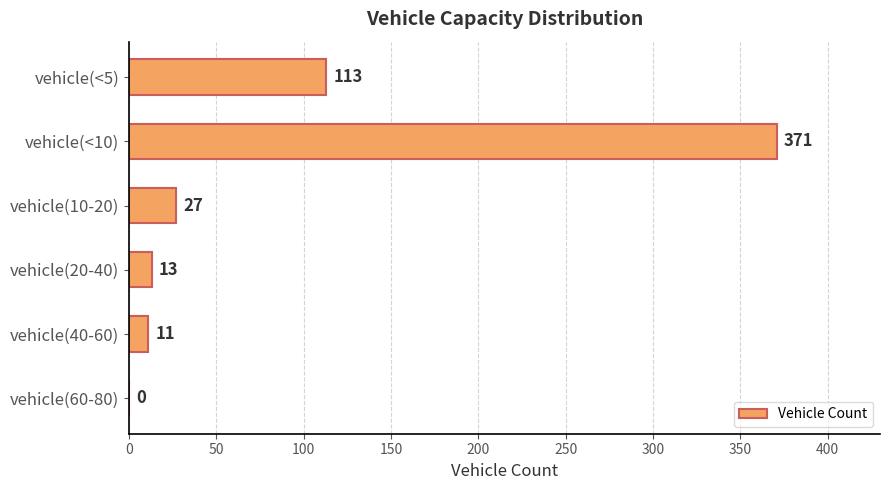

Is it true that the value at vehicle(<10) is 660?

False